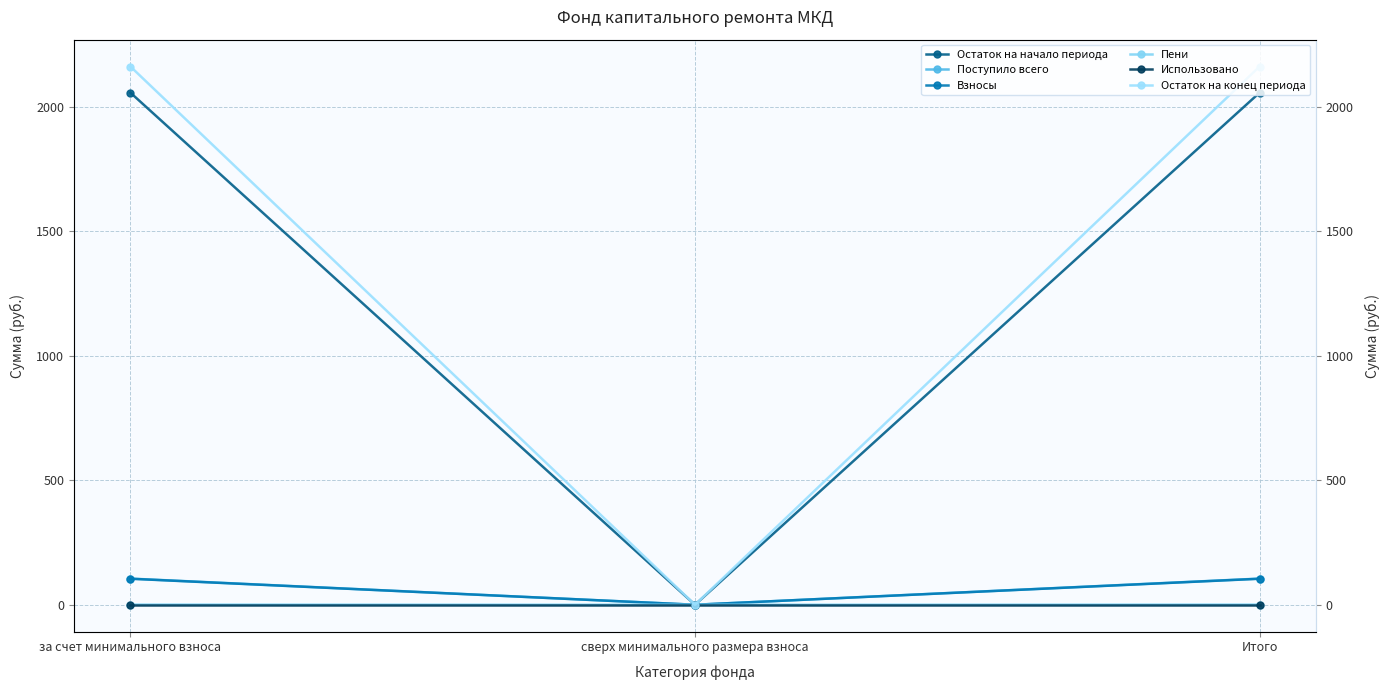

What is the maximum value shown in the chart?

2161.8